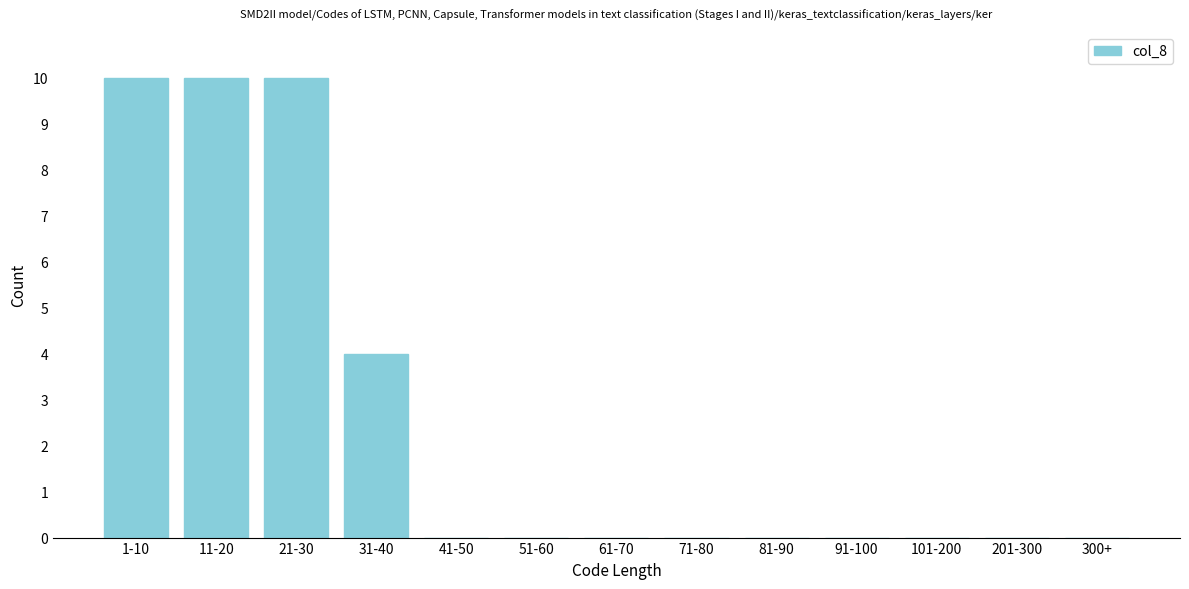

Reading right to left, extract all data points from this chart.

300+=0	201-300=0	101-200=0	91-100=0	81-90=0	71-80=0	61-70=0	51-60=0	41-50=0	31-40=4	21-30=10	11-20=10	1-10=10